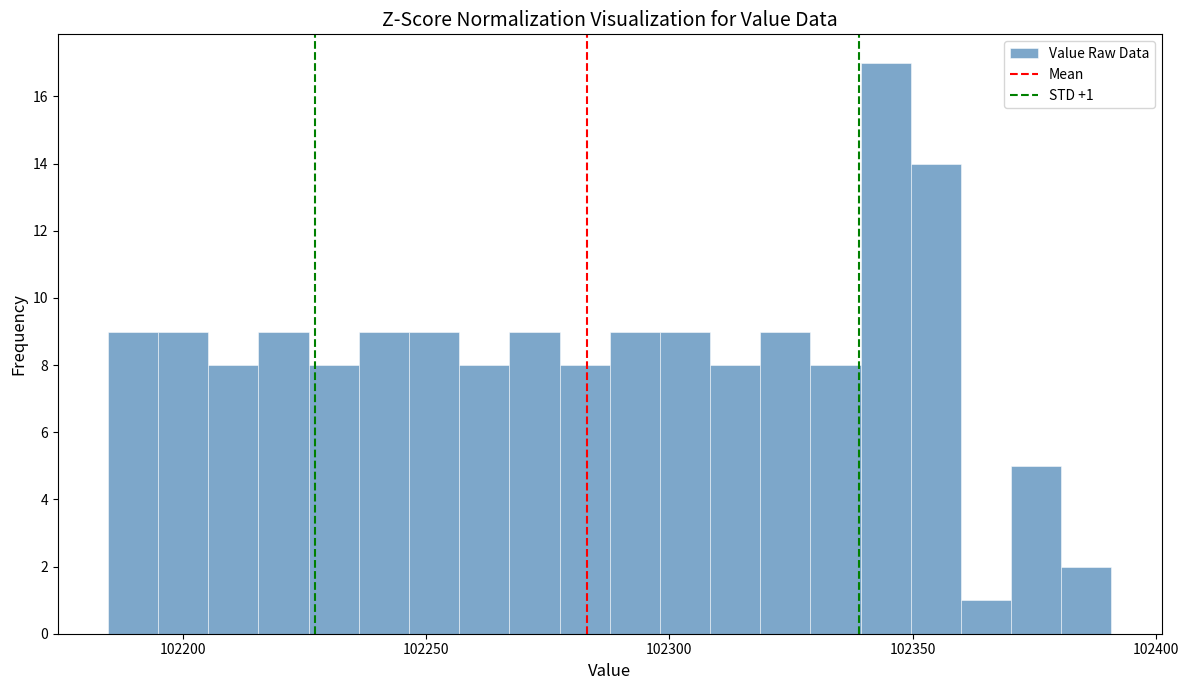

Read against the x-axis, roughly where is the centre of the tallest bar?

102345